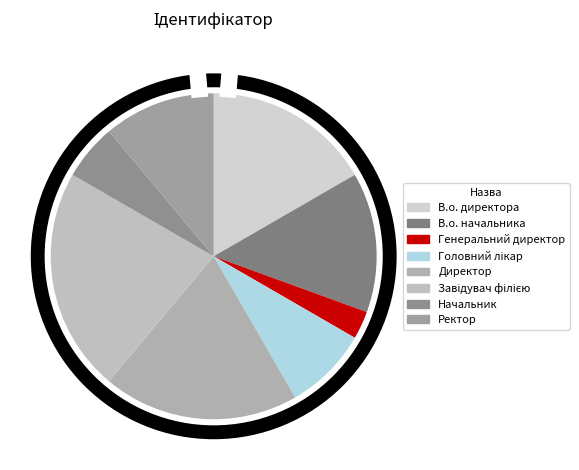

What percentage is NOT represented by Директор?

80.6%